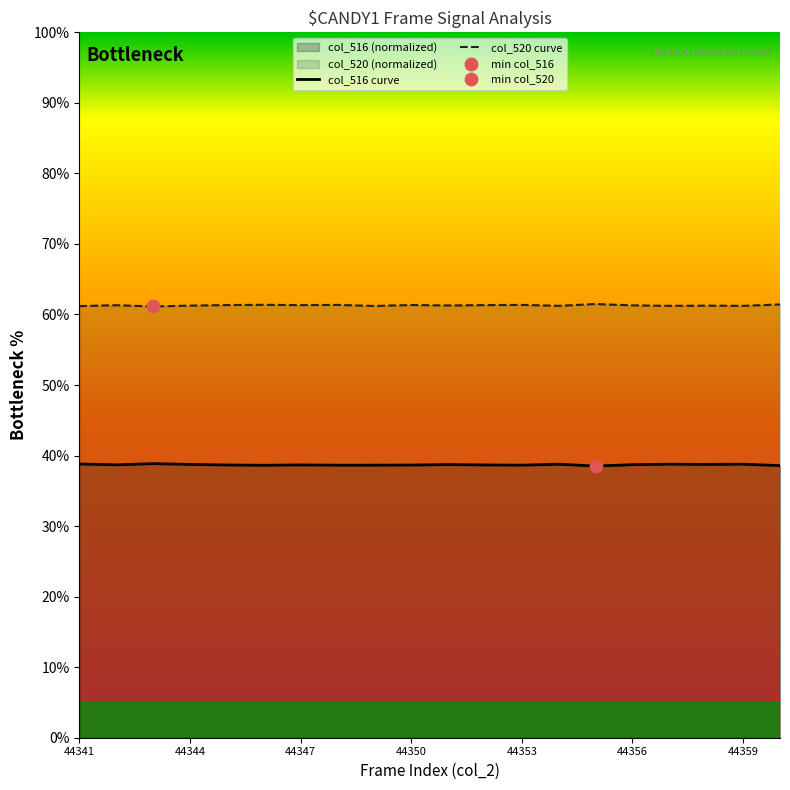

Which series has the largest total across all categories?

col_520 curve